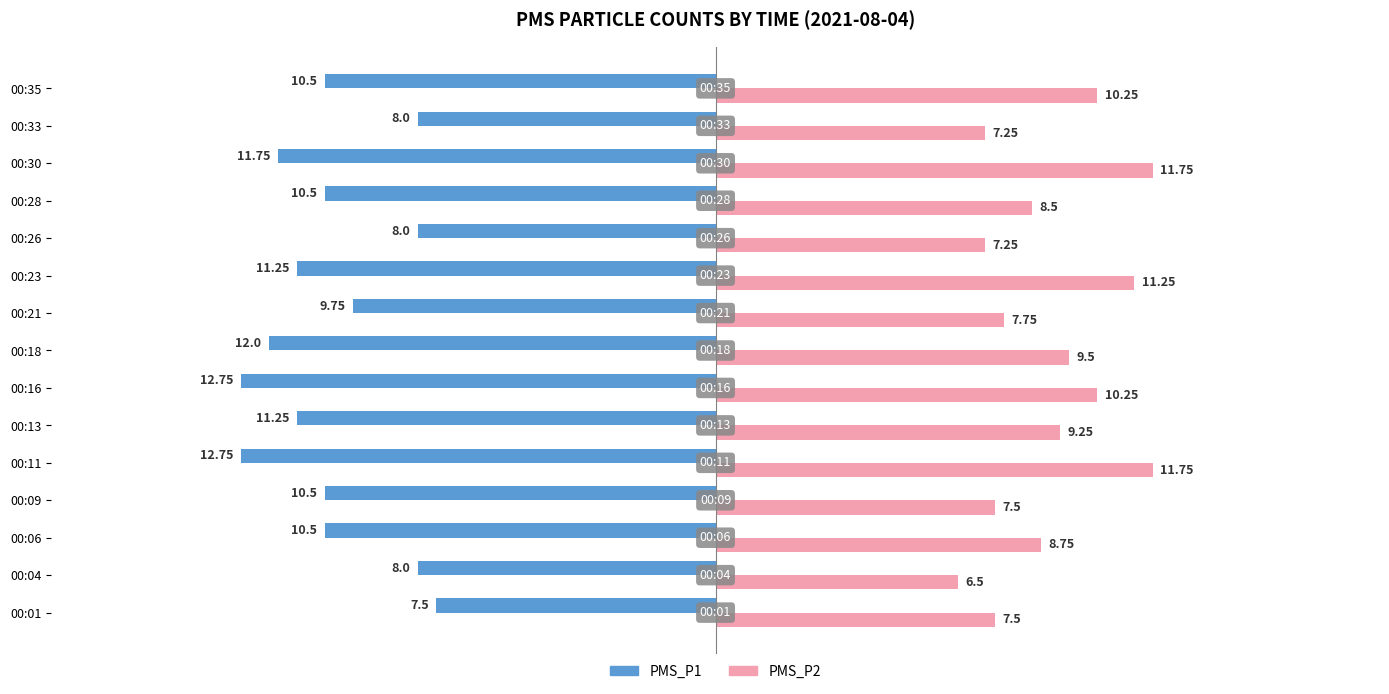

Which series has the largest total across all categories?

PMS_P2